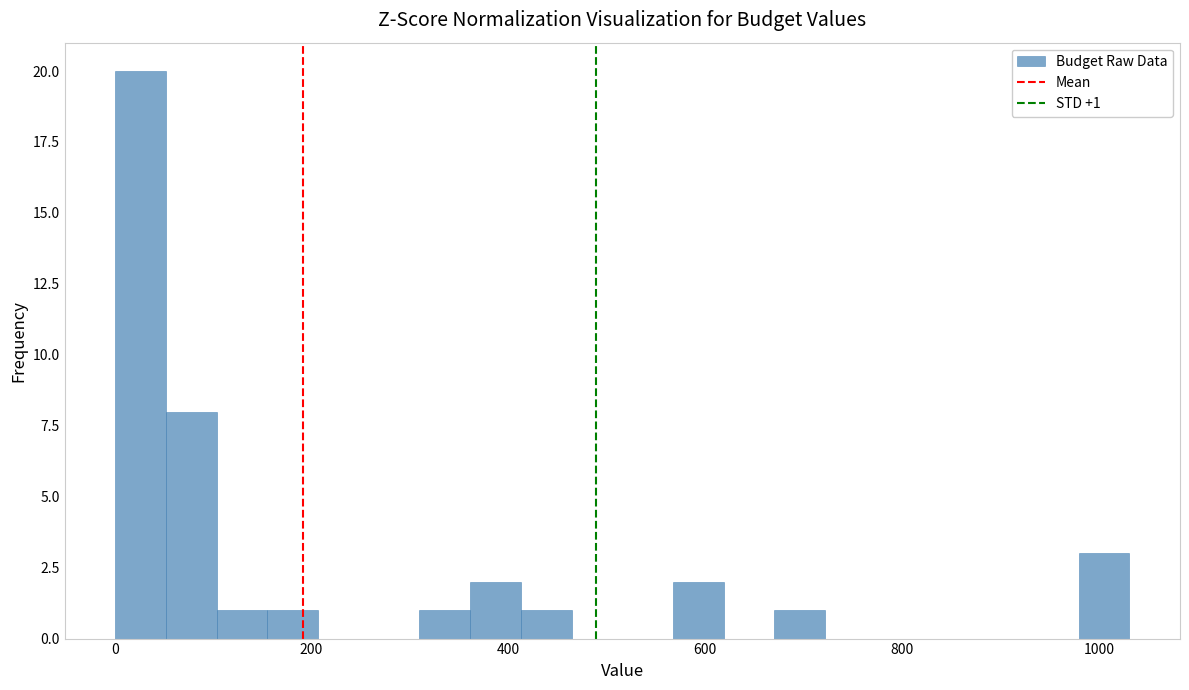

Around what value on the x-axis is the tallest bar? Give the approximate position of its centre, as read against the axis.

20